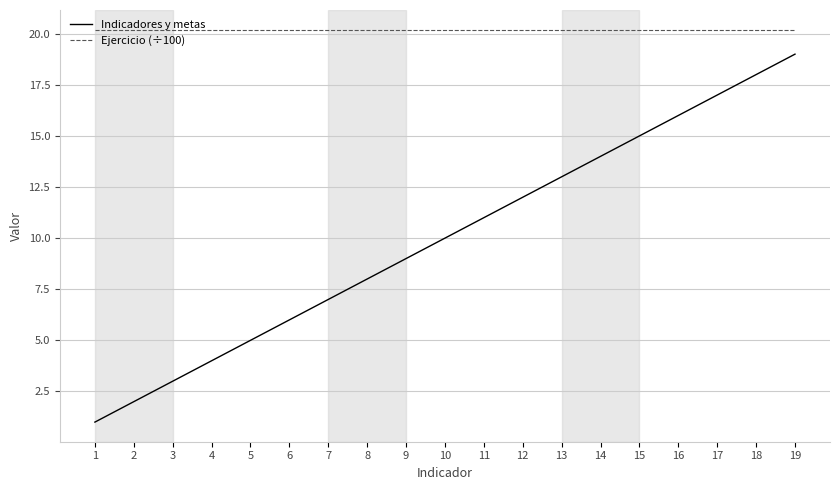

What is the total value across all series at 9?

29.2